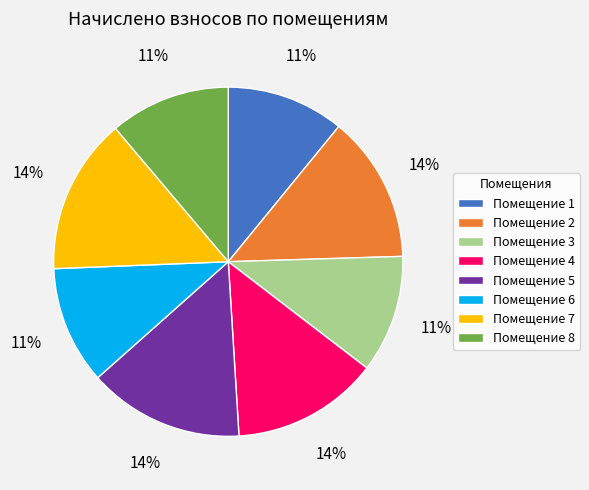

Which has a higher value, Помещение 6 or Помещение 4?

Помещение 4